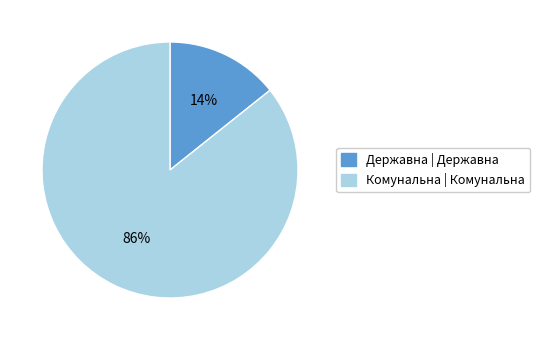

How many slices are in this pie chart?

2